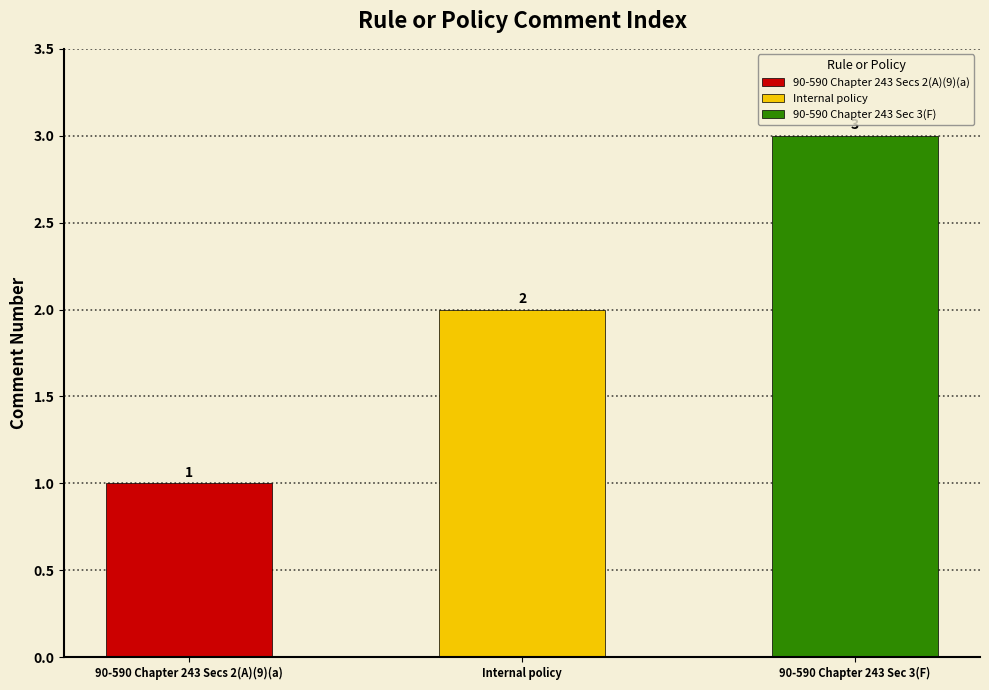

What is the difference between the maximum and second lowest values?

1